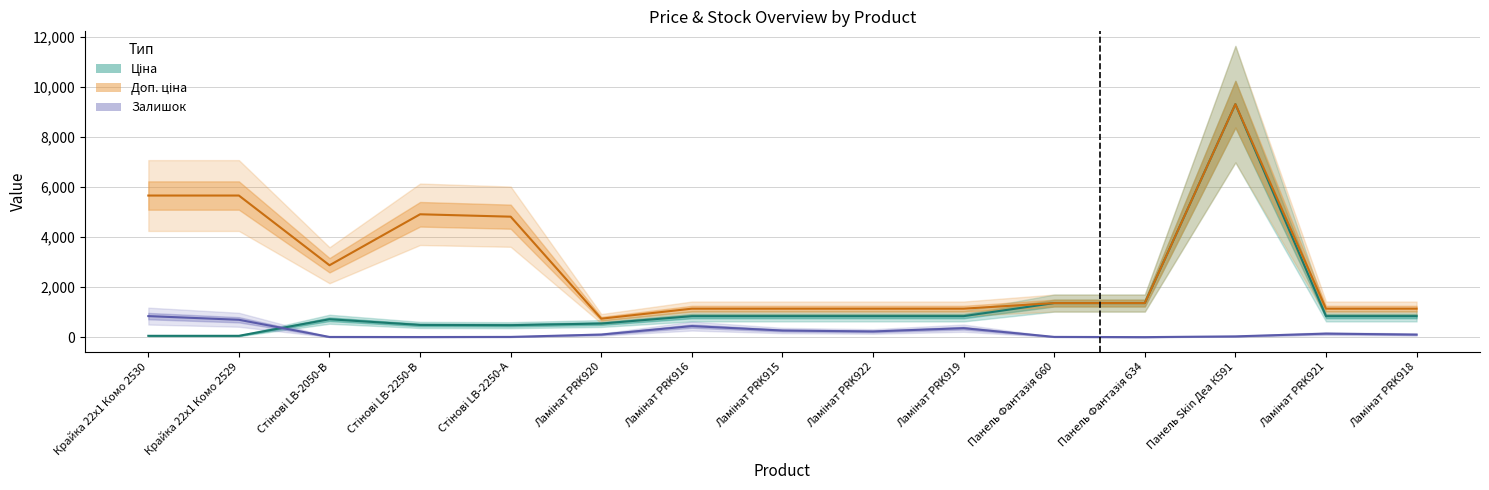

At which label is Ціна closest to 4689?

Панель Фантазія 660